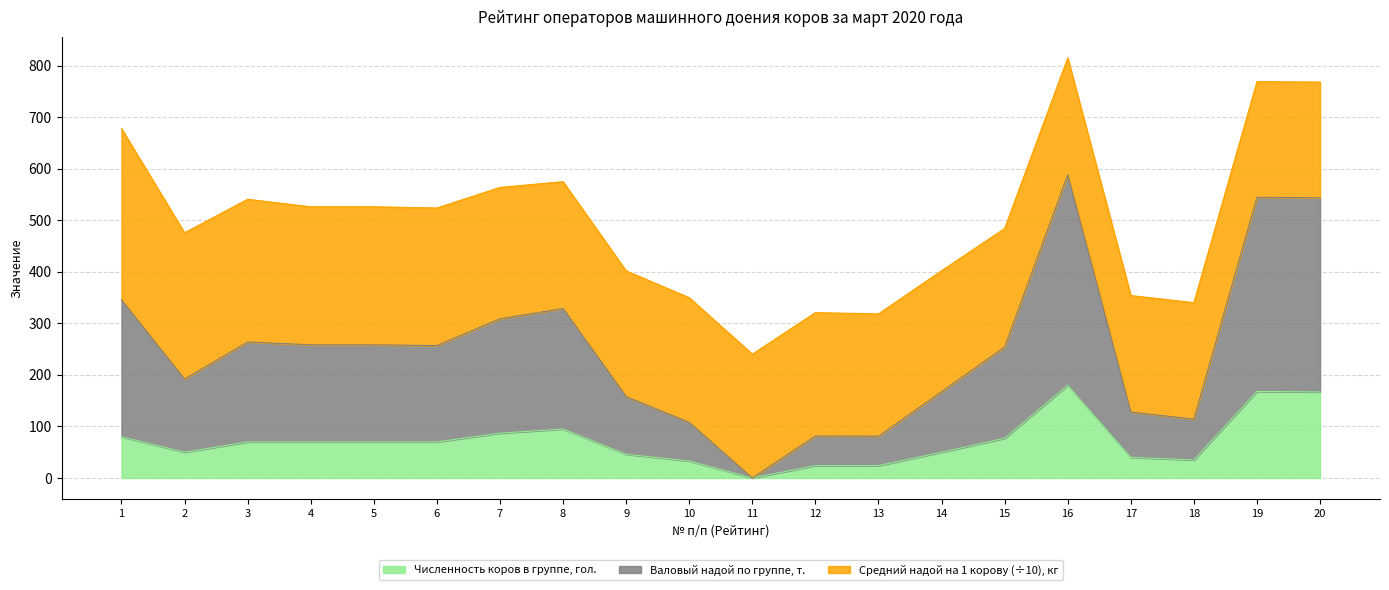

Which series changed the most between 6 and 12?

Валовый надой по группе, т.